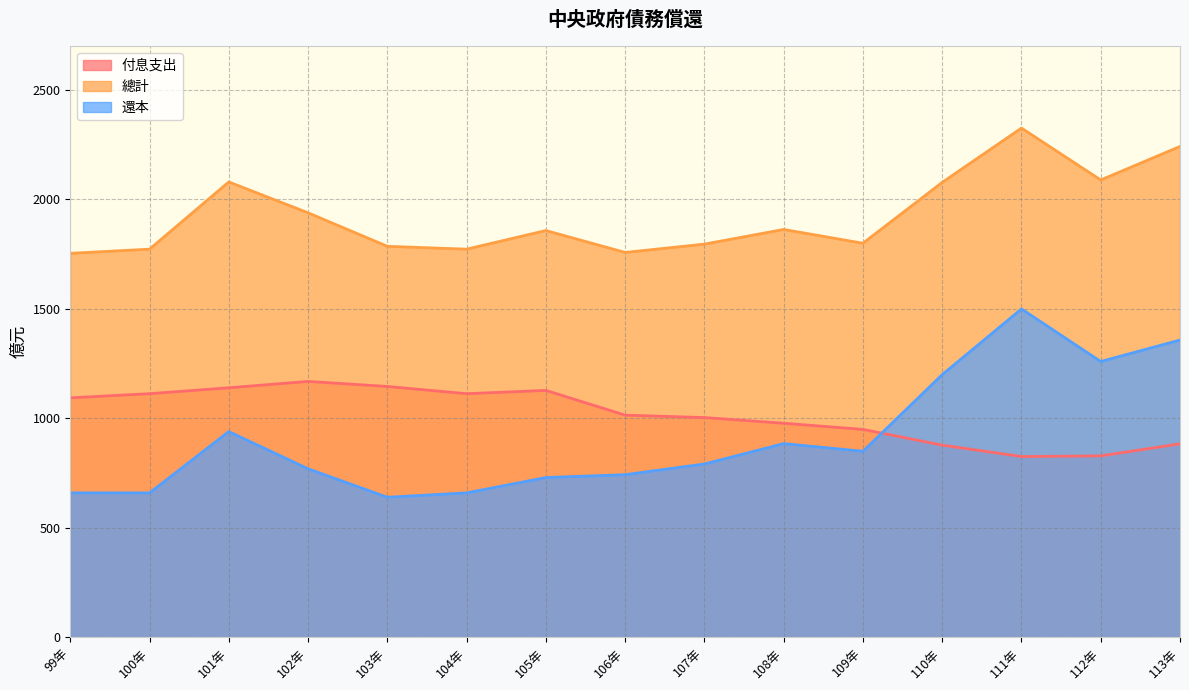

What is the average value of the 還本 series?

910